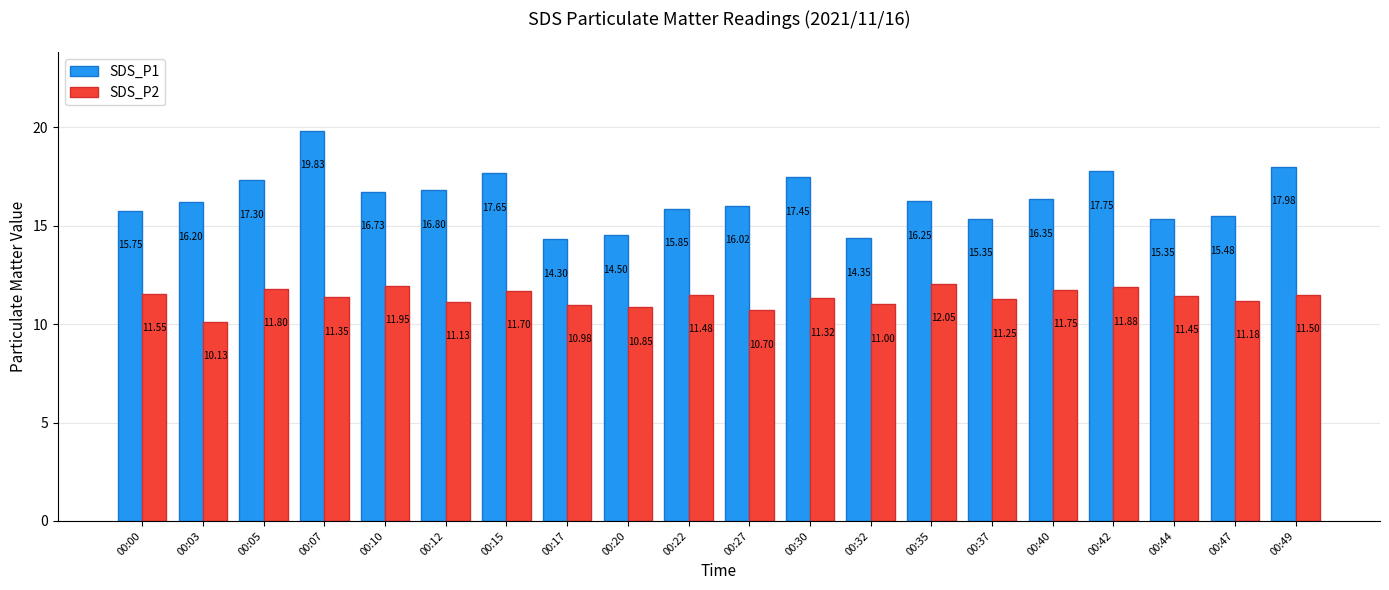

What are all the series names shown in the legend?

SDS_P1, SDS_P2